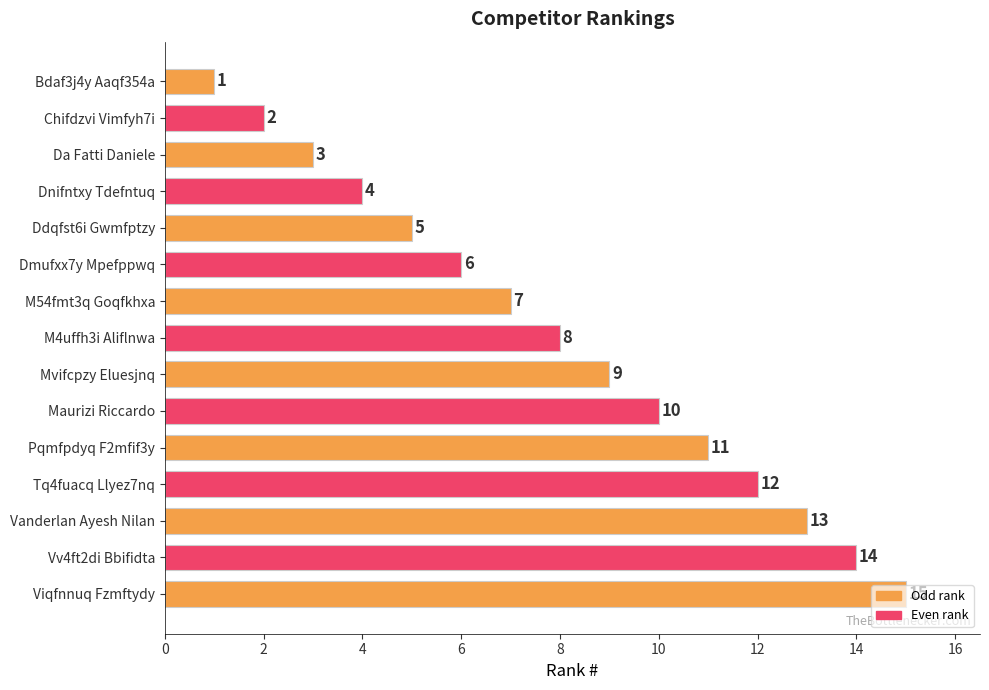

How many values are below 8?

7